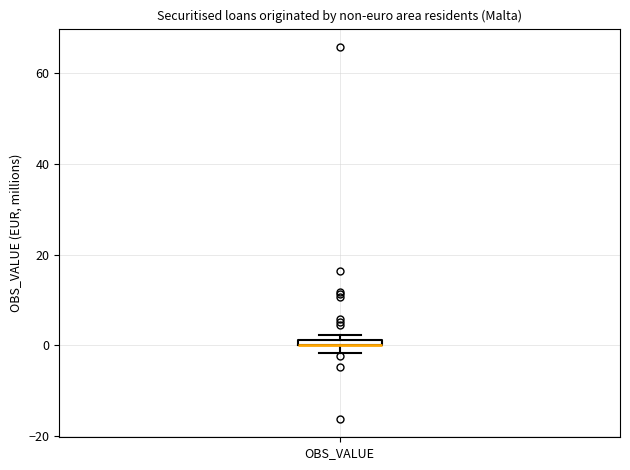

Where is the lower edge of the box for OBS_VALUE on the y-axis? The values are not printed on the chart, so give them approximately, as read against the axis.

0